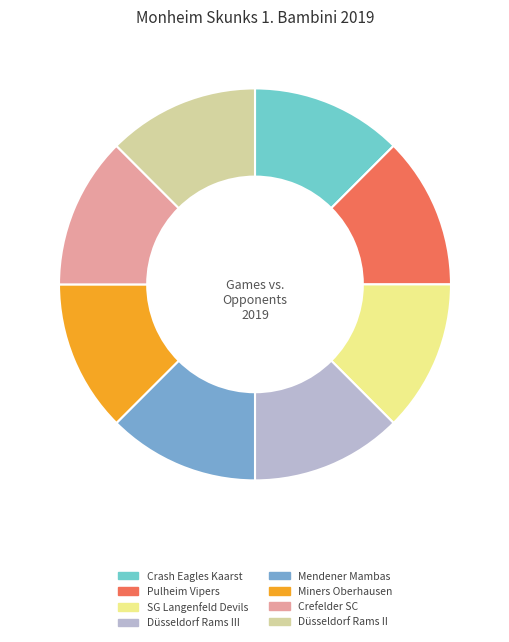

How many segments does this pie chart have?

8